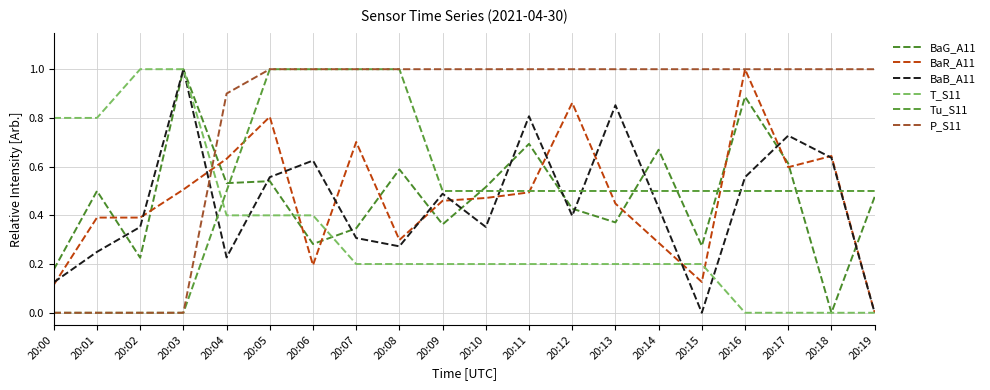

What is the difference between the maximum and second lowest values in the BaR_A11 series?

0.9